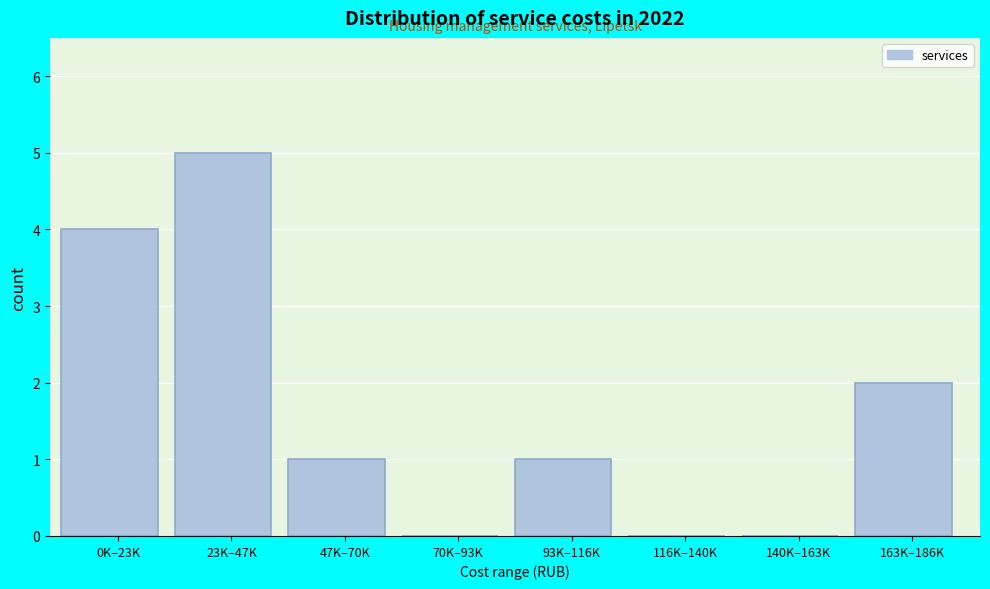

Reading right to left, list all the values displayed in this chart.

163K–186K=2	140K–163K=0	116K–140K=0	93K–116K=1	70K–93K=0	47K–70K=1	23K–47K=5	0K–23K=4